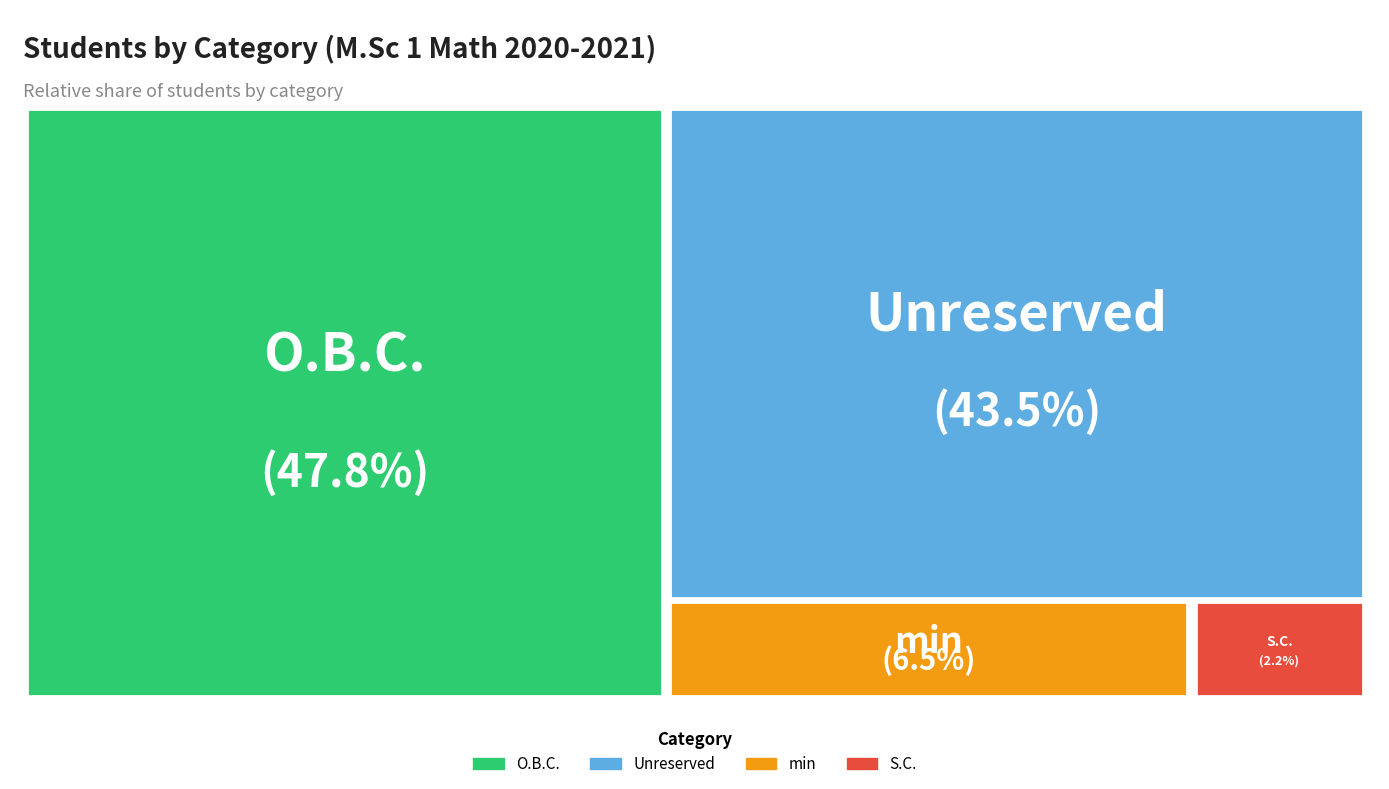

Approximately how many times larger is the value at min compared to O.B.C.?

0.1